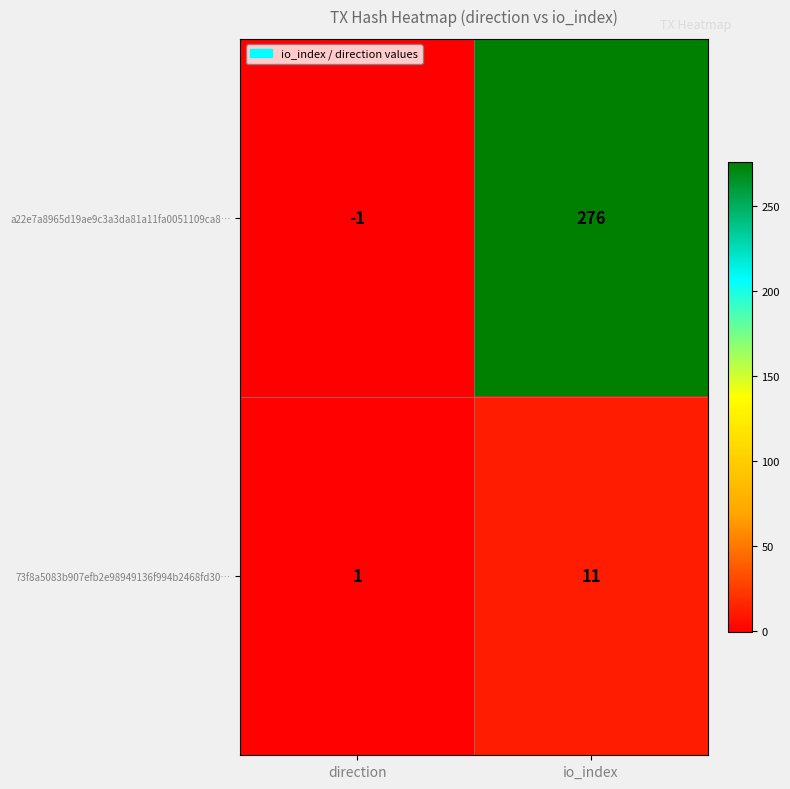

Which category has the highest value across all series?

io_index